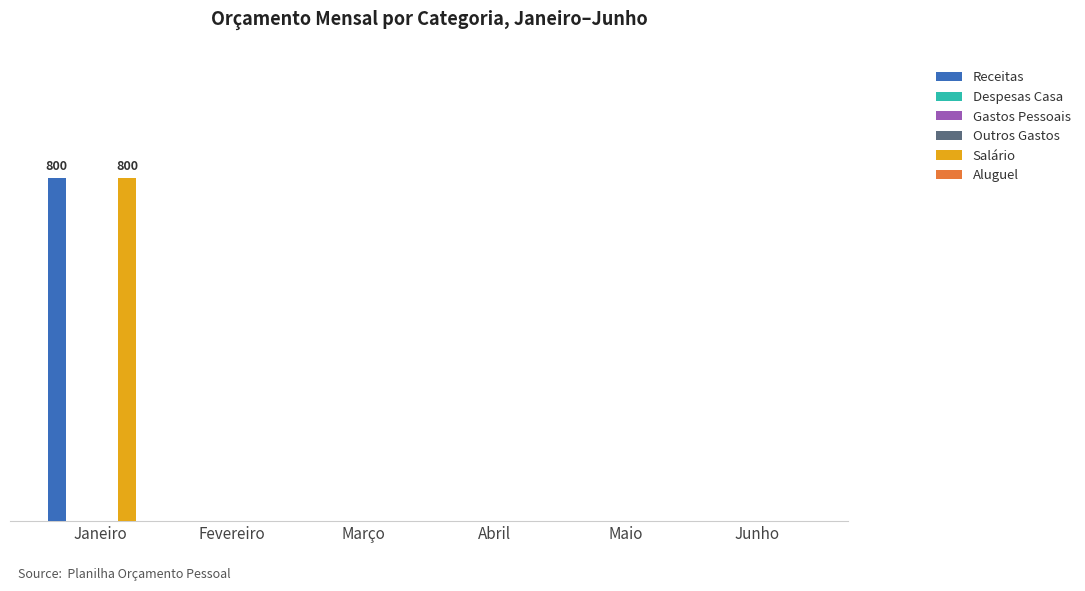

The value of Salário at Junho is 0. True or false?

True